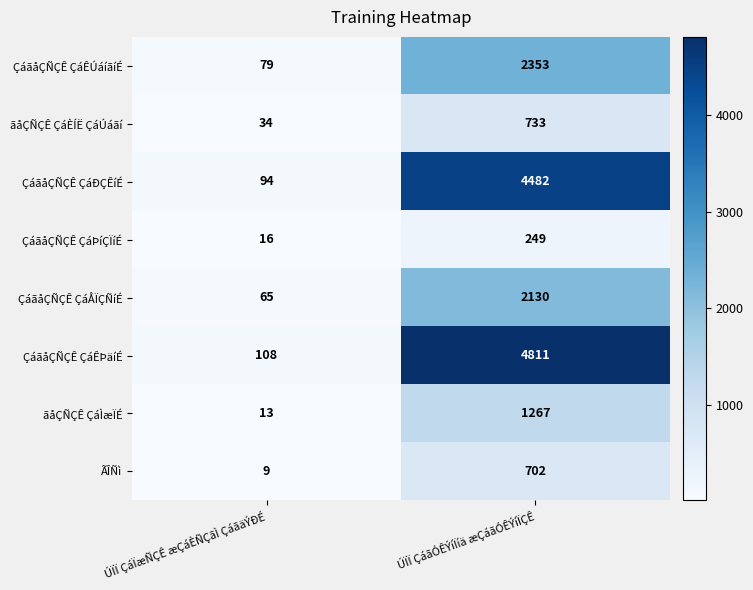

Which series has the largest range (max minus min)?

ÇáãåÇÑÇÊ ÇáÊÞäíÉ